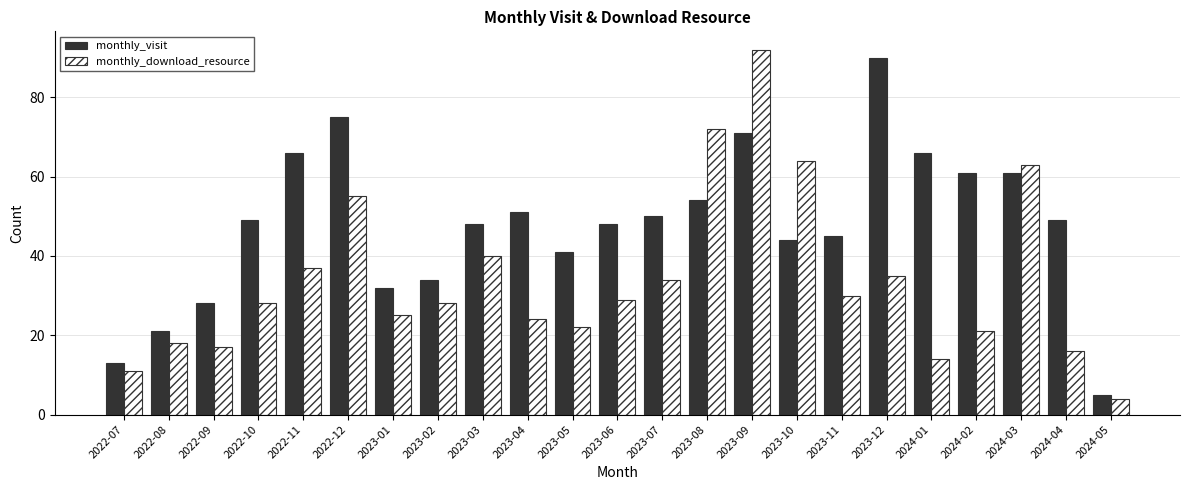

The value of monthly_download_resource at 2023-03 is 70. True or false?

False